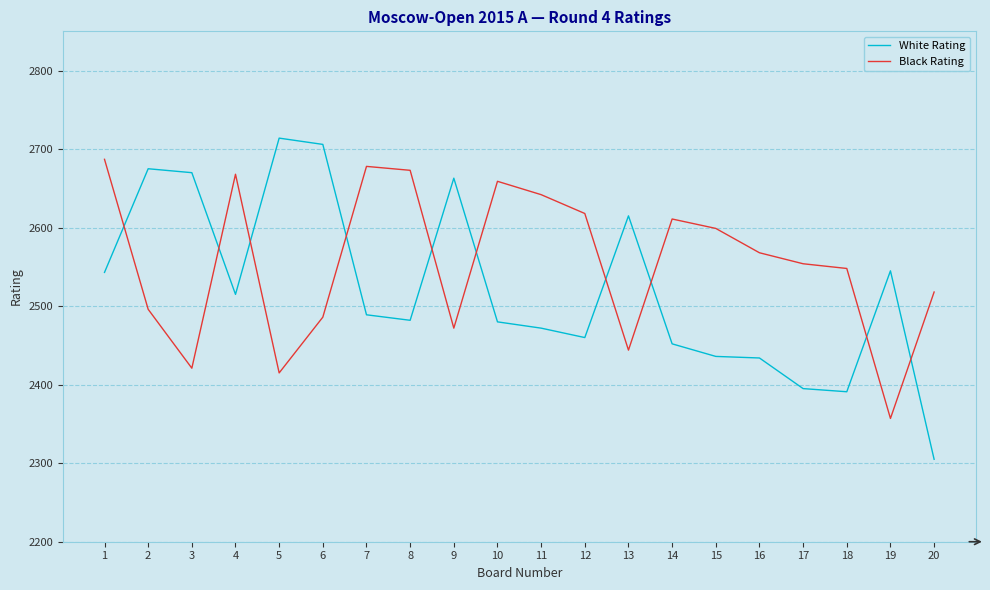

Where do White Rating and Black Rating first cross each other?

1 and 2